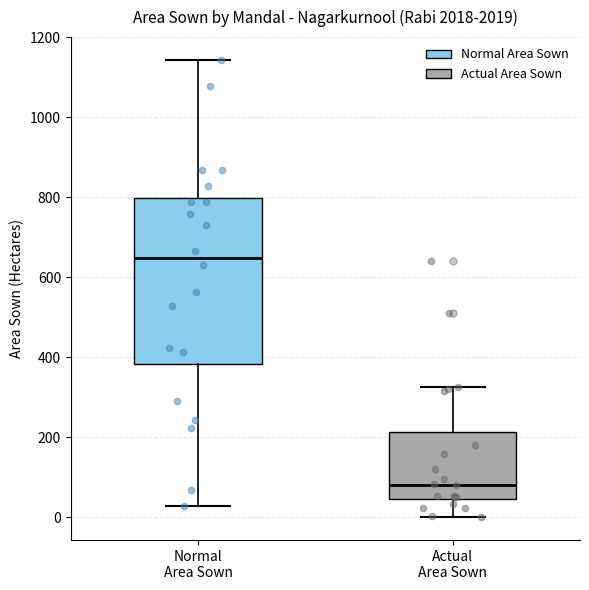

Comparing the boxes themselves (not the whiskers), which one is the tallest?

Normal Area Sown